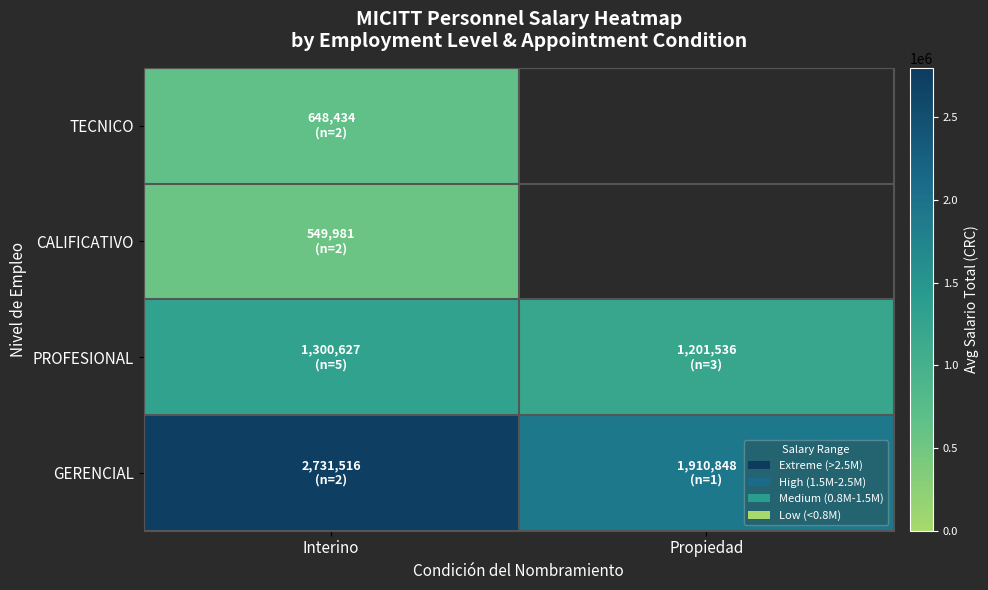

Which series changed the most between Interino and Propiedad?

GERENCIAL